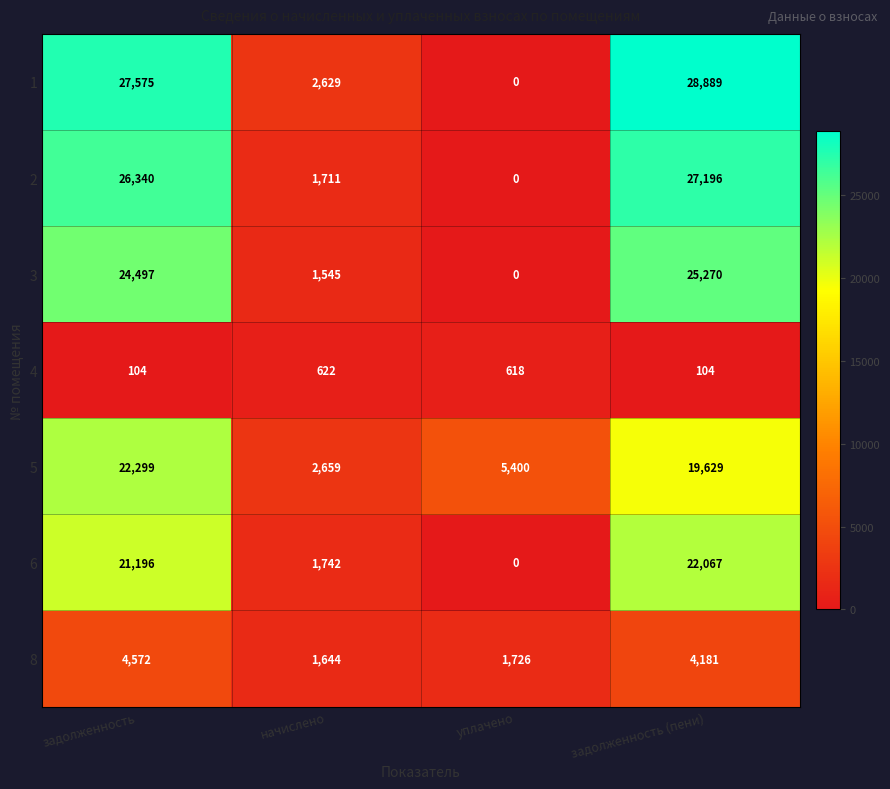

What is the sum of the 3 values at уплачено and начислено?

1545